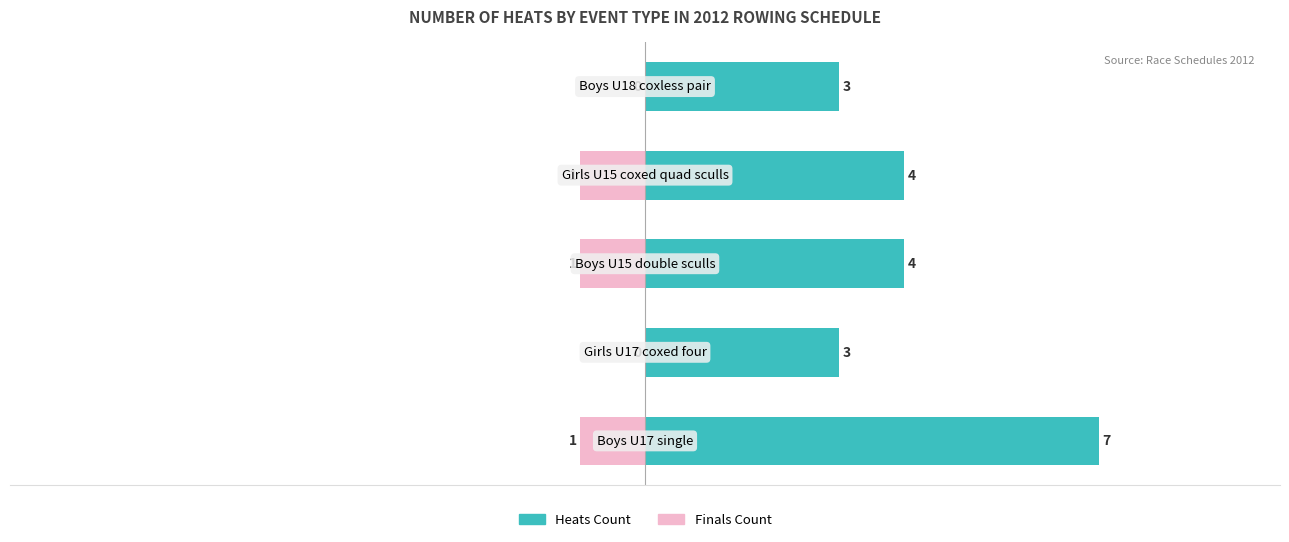

Does the chart contain stacked bars?

No